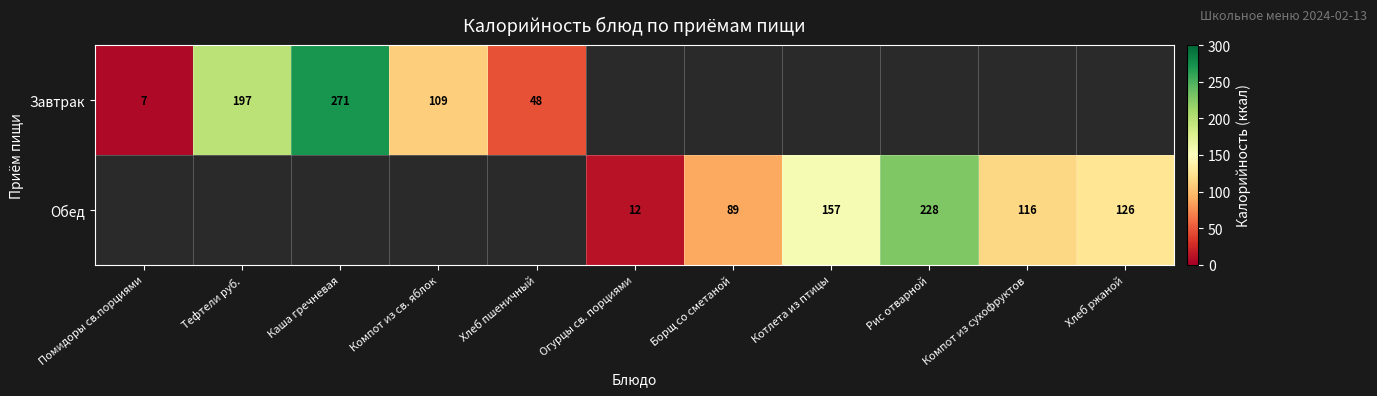

How many categories are shown in the chart?

11